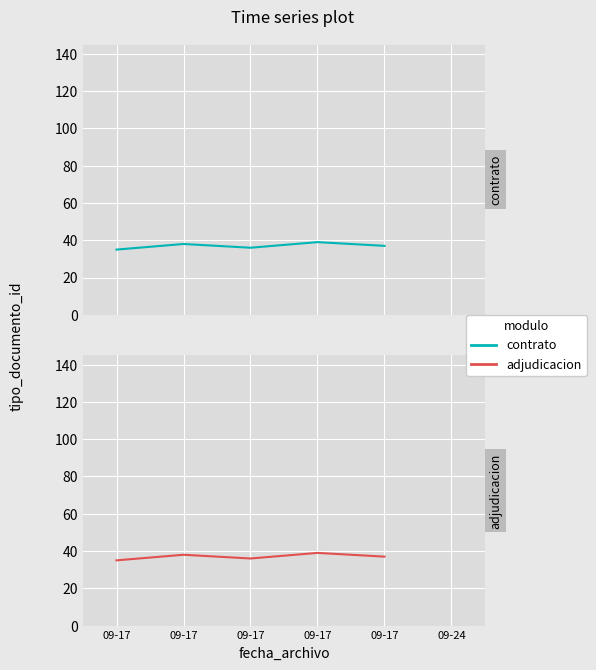

List the series in order of their peak value, lowest first.

contrato, adjudicacion